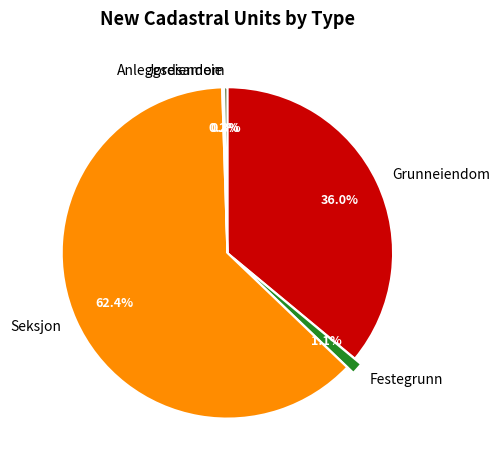

To the nearest percent, what is the combined percentage of Anleggseiendom and Grunneiendom?

36%